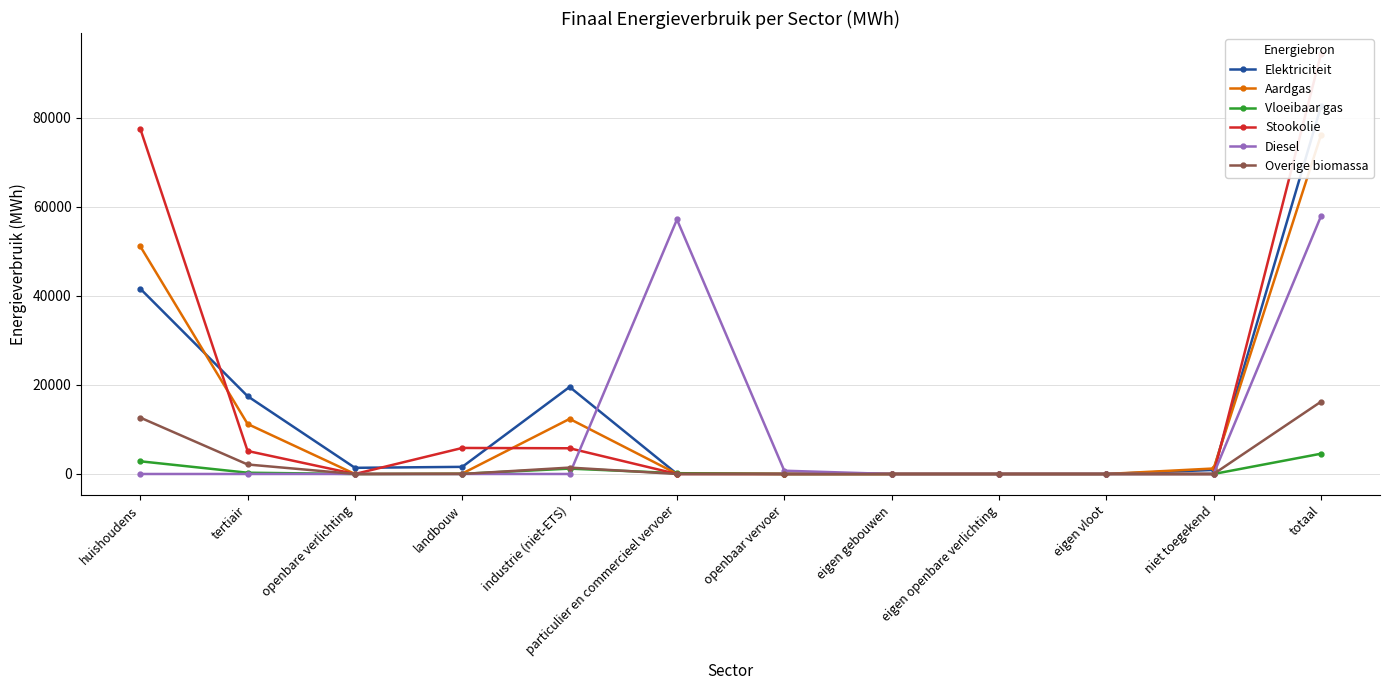

Rank the series by their maximum value, from lowest to highest.

Vloeibaar gas, Overige biomassa, Diesel, Aardgas, Elektriciteit, Stookolie